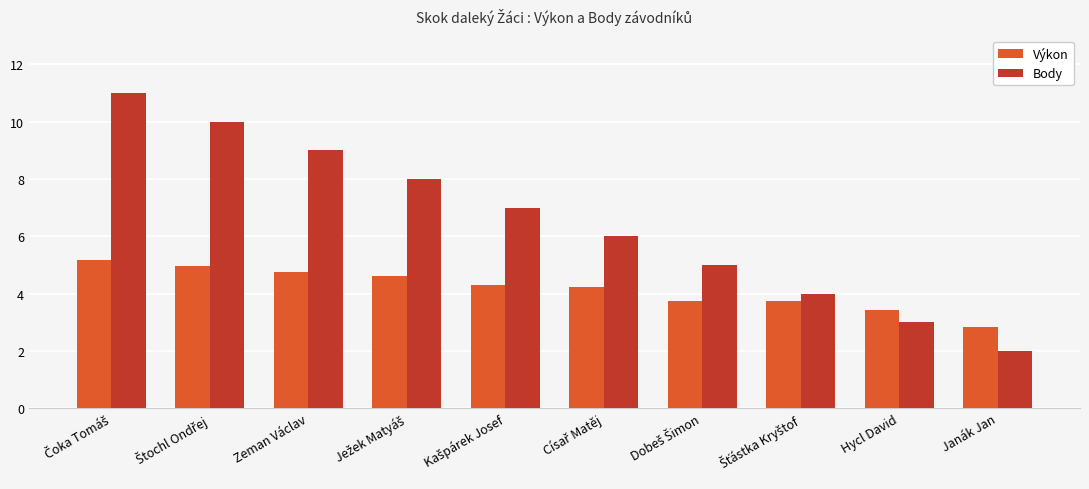

What are all the series names shown in the legend?

Výkon, Body